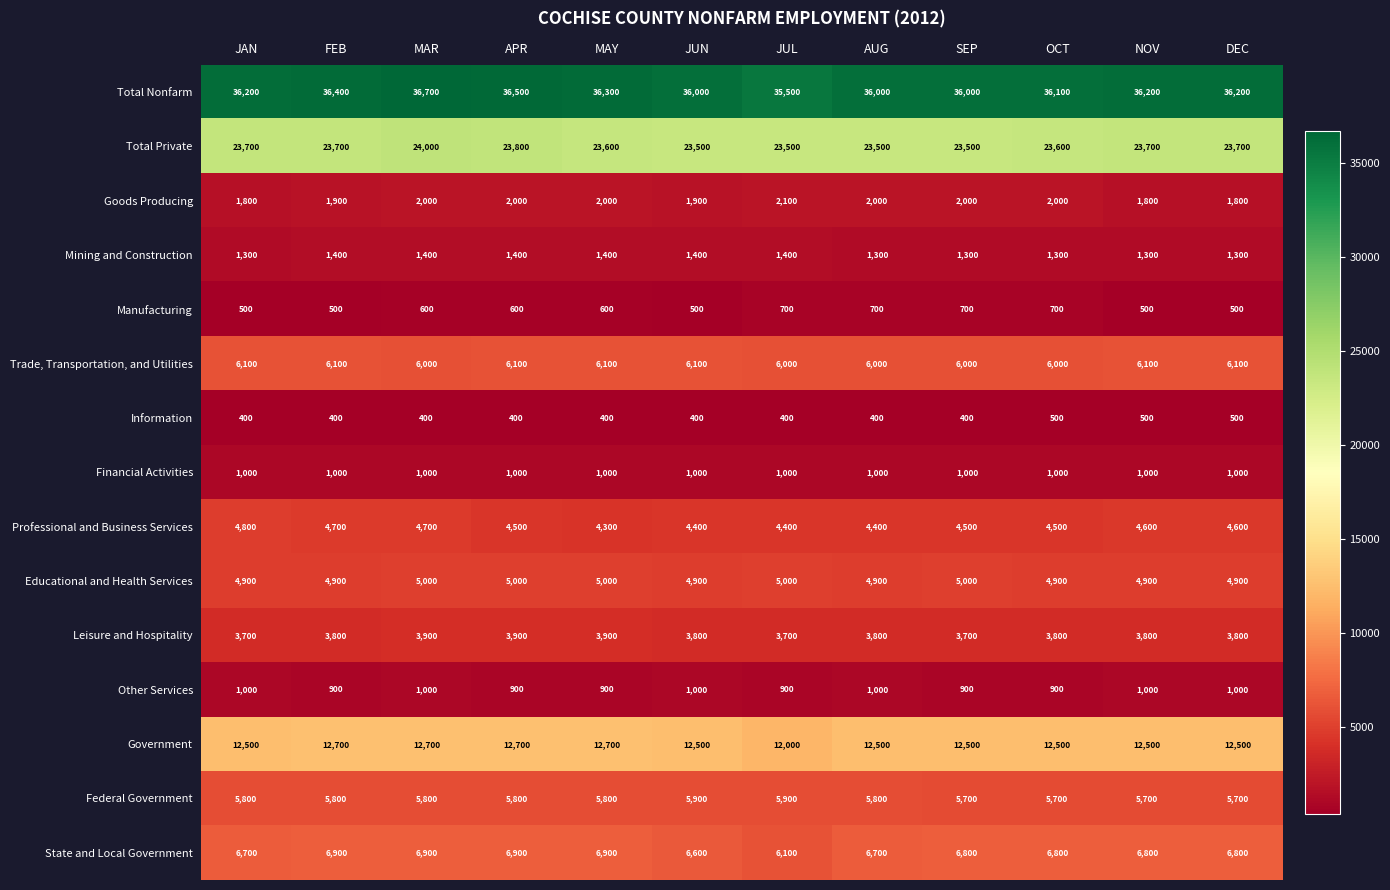

Read the Federal Government value at APR, to the nearest 5.

5800